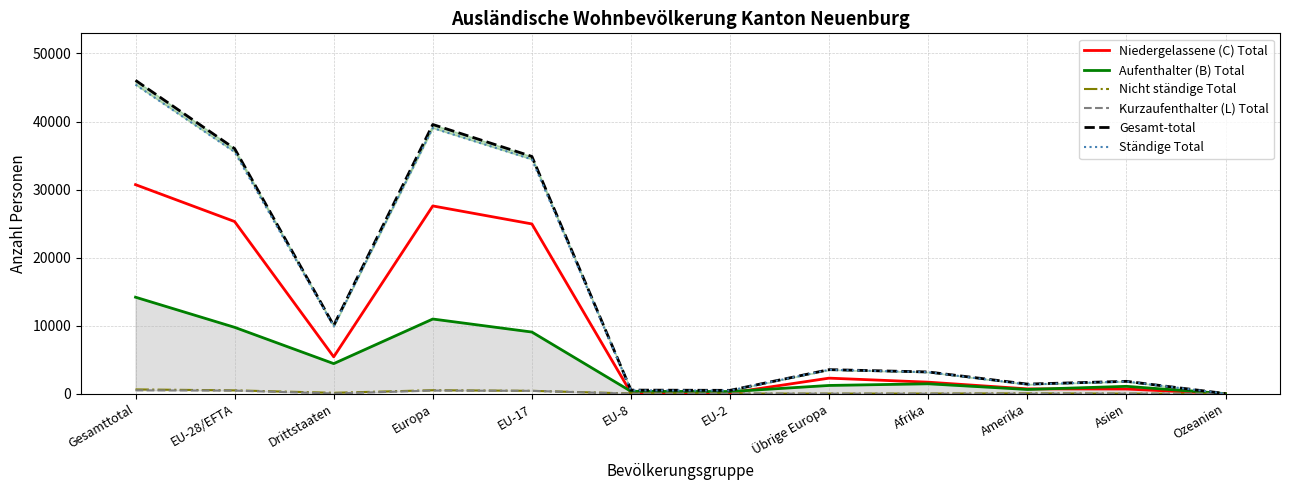

Where is Gesamt-total nearest to the value 23038?

EU-17